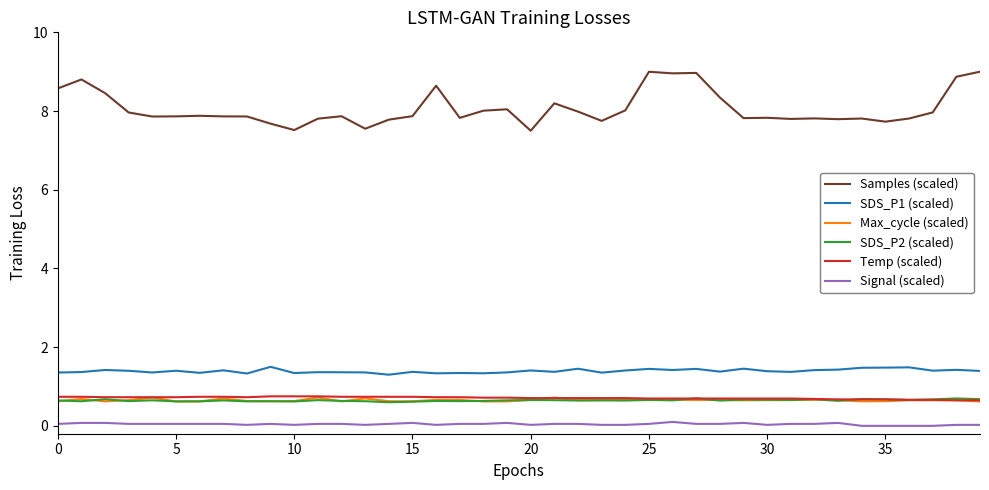

True or false: Signal (scaled) and Samples (scaled) cross at least once.

False